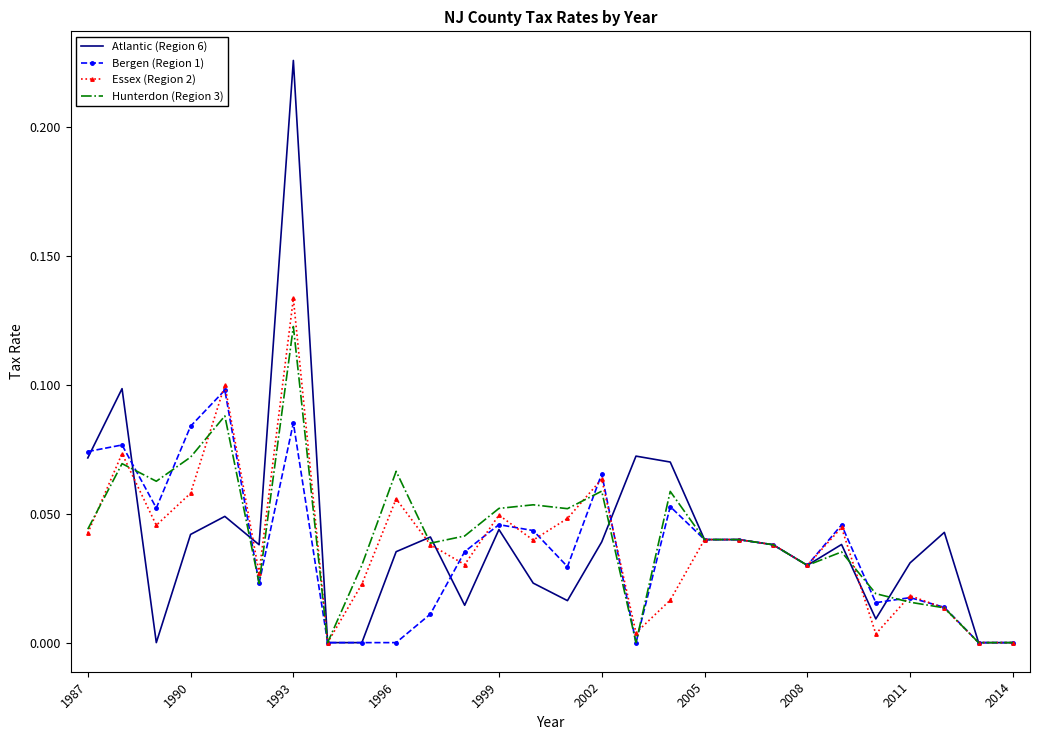

Which series has the largest range (max minus min)?

Atlantic (Region 6)